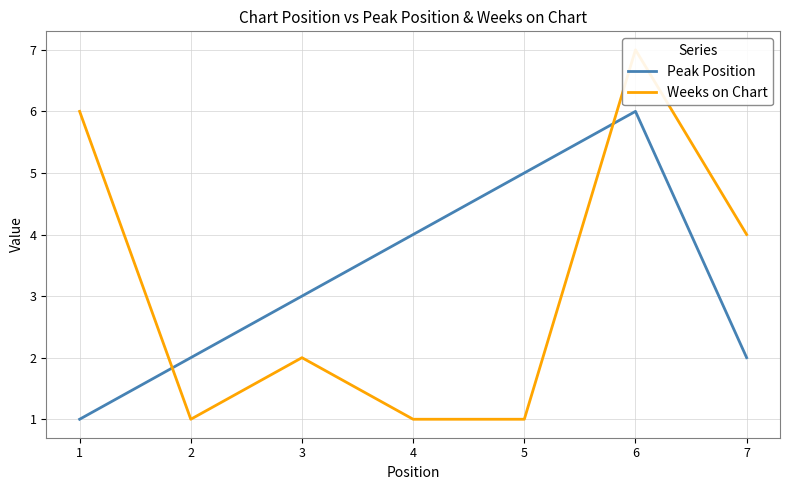

How many categories are shown in the chart?

7